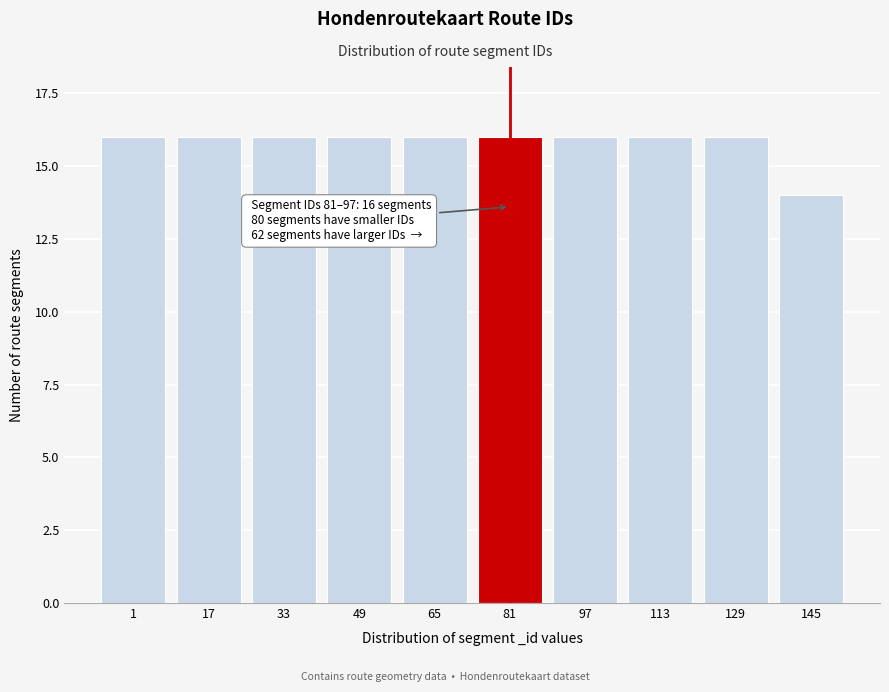

Reading left to right, extract all data points from this chart.

16	16	16	16	16	16	16	16	16	14